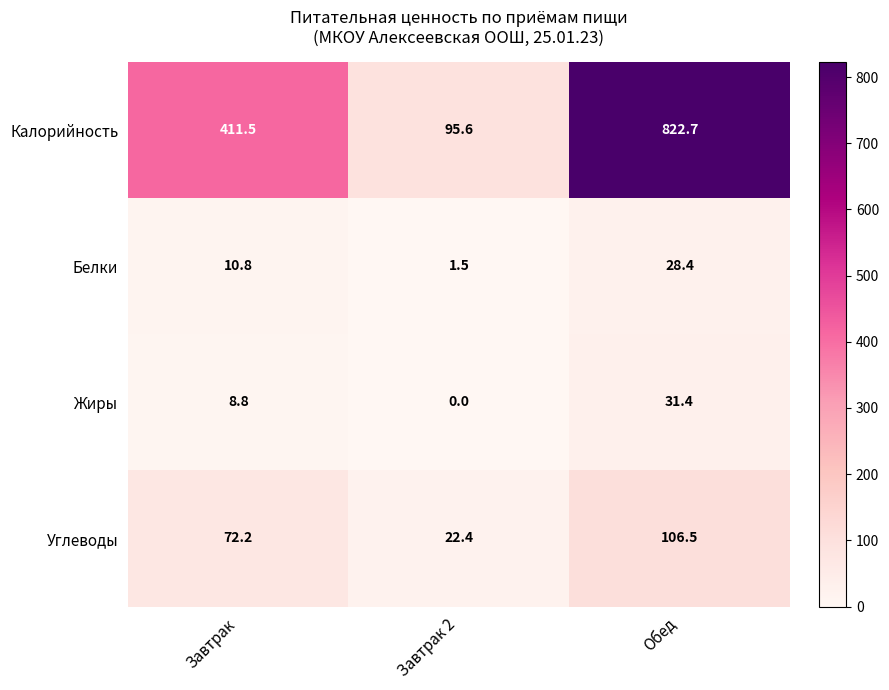

Rank the categories by Калорийность value from highest to lowest.

Обед, Завтрак, Завтрак 2